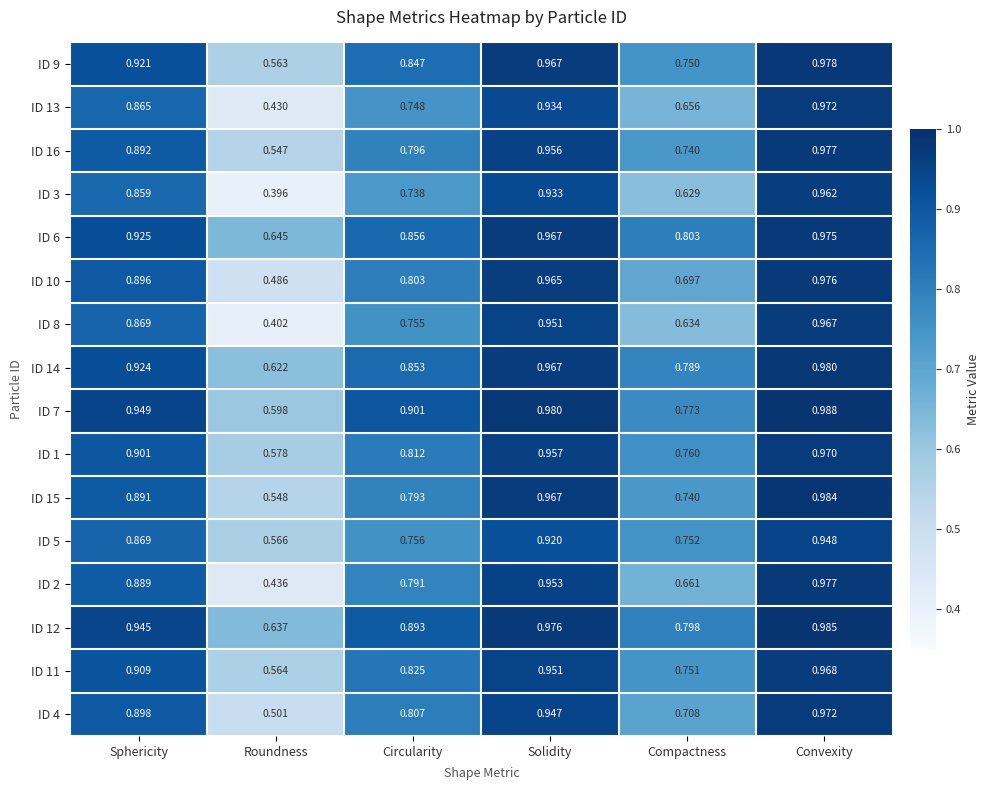

At which category is the sum across all series the highest?

Convexity